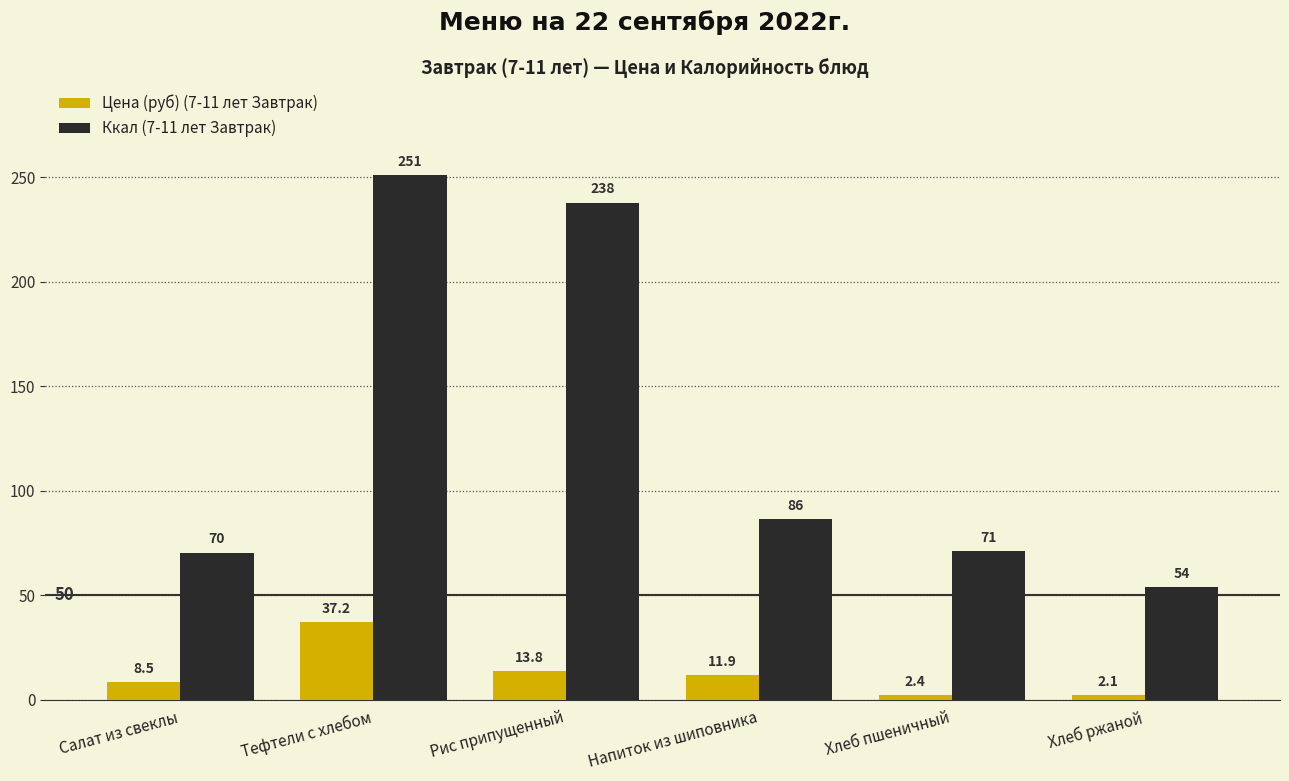

How many groups of bars are there?

6